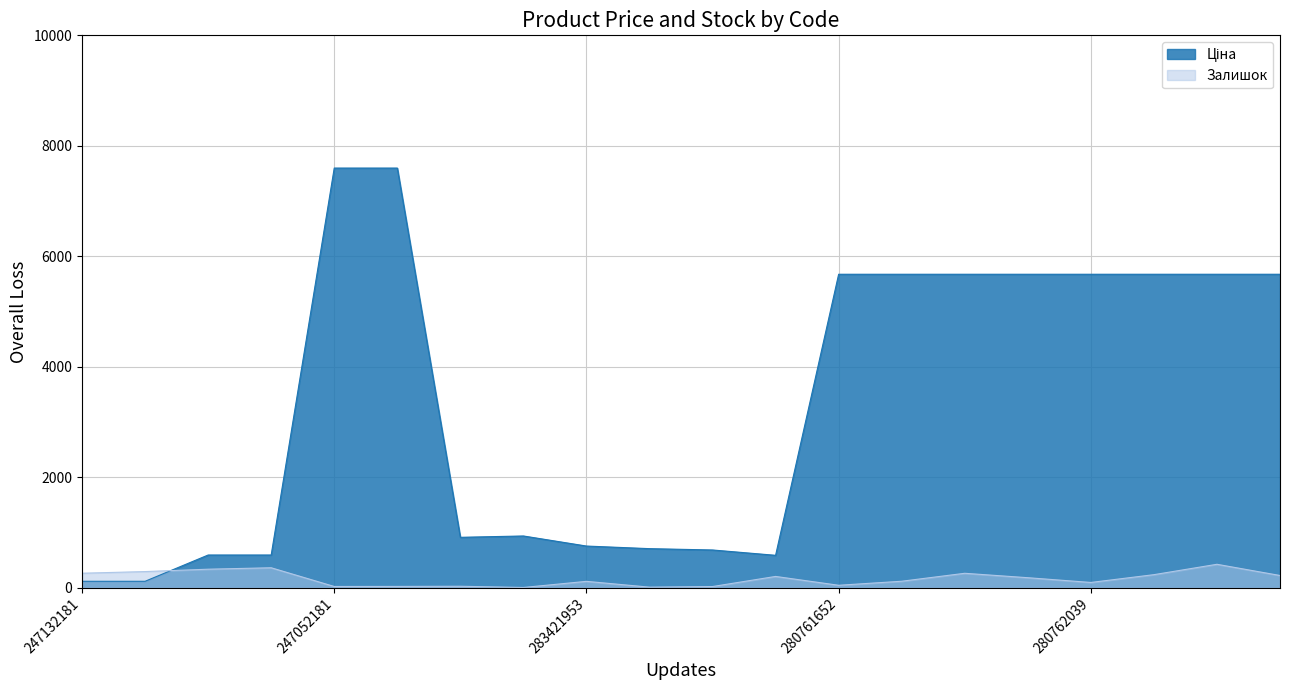

How many categories are shown in the chart?

20